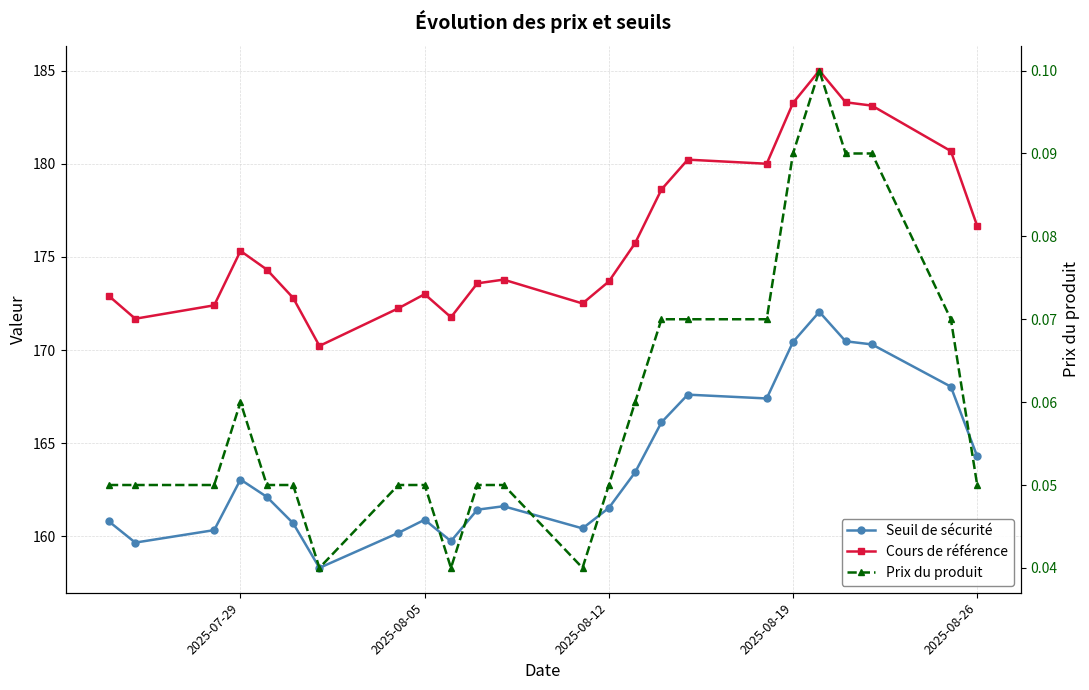

Reading right to left, transcribe all the data shown in this chart.

Seuil de sécurité: 164.3	168.0	170.3	170.5	172.1	170.4	167.4	167.6	166.1	163.4	161.5	160.4	161.6	161.4	159.7	160.9	160.2	158.3	160.7	162.1	163.0	160.3	159.7	160.8
Cours de référence: 176.7	180.7	183.1	183.3	185.0	183.3	180.0	180.2	178.6	175.7	173.7	172.5	173.8	173.6	171.8	173.0	172.2	170.2	172.8	174.3	175.3	172.4	171.7	172.9
Prix du produit: 0.1	0.1	0.1	0.1	0.1	0.1	0.1	0.1	0.1	0.1	0.1	0.0	0.1	0.1	0.0	0.1	0.1	0.0	0.1	0.1	0.1	0.1	0.1	0.1